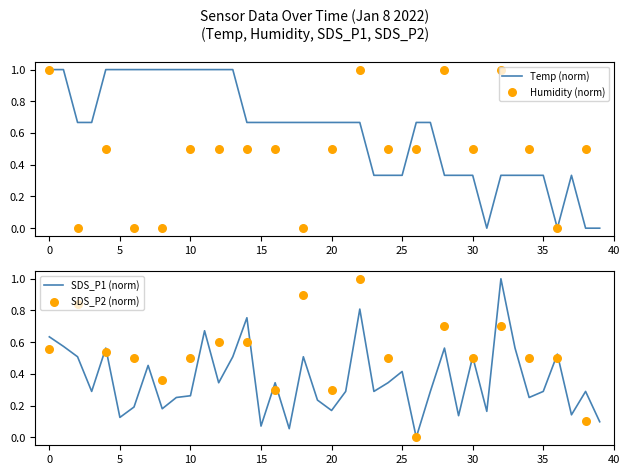

Which series contains the highest Y value?

Temp